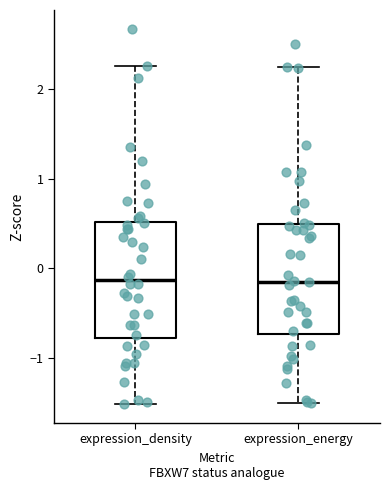

Reading left to right, read every box against the y-axis: the position of its median line, the range the box covers, and the ends of its whiskers. The values are not printed on the chart, so give them approximately, as read against the axis.

expression_density: median -0.1, box -0.8 to 0.5, whiskers -1.5 to 2.3
expression_energy: median -0.1, box -0.7 to 0.5, whiskers -1.5 to 2.2